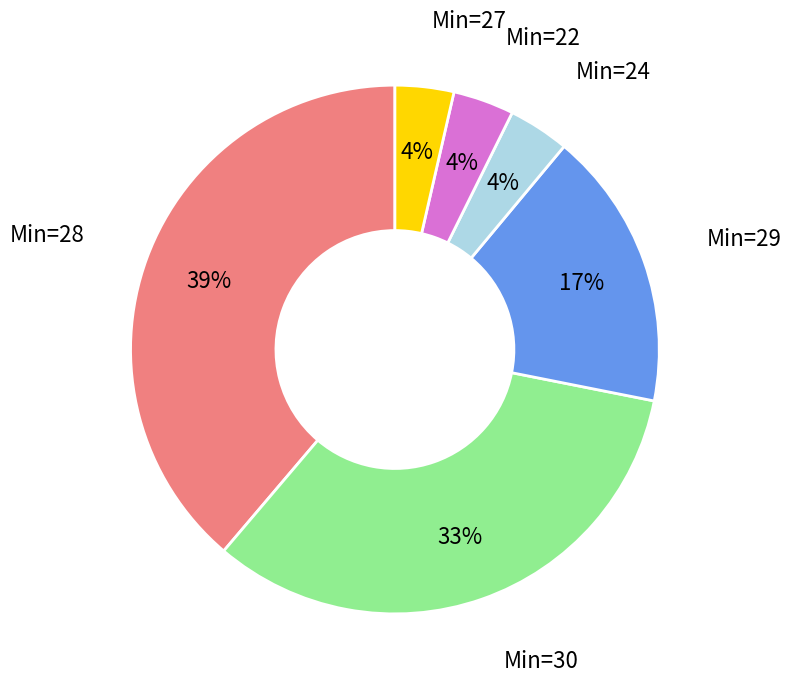

True or false: Min=27 accounts for 4% of the total.

True